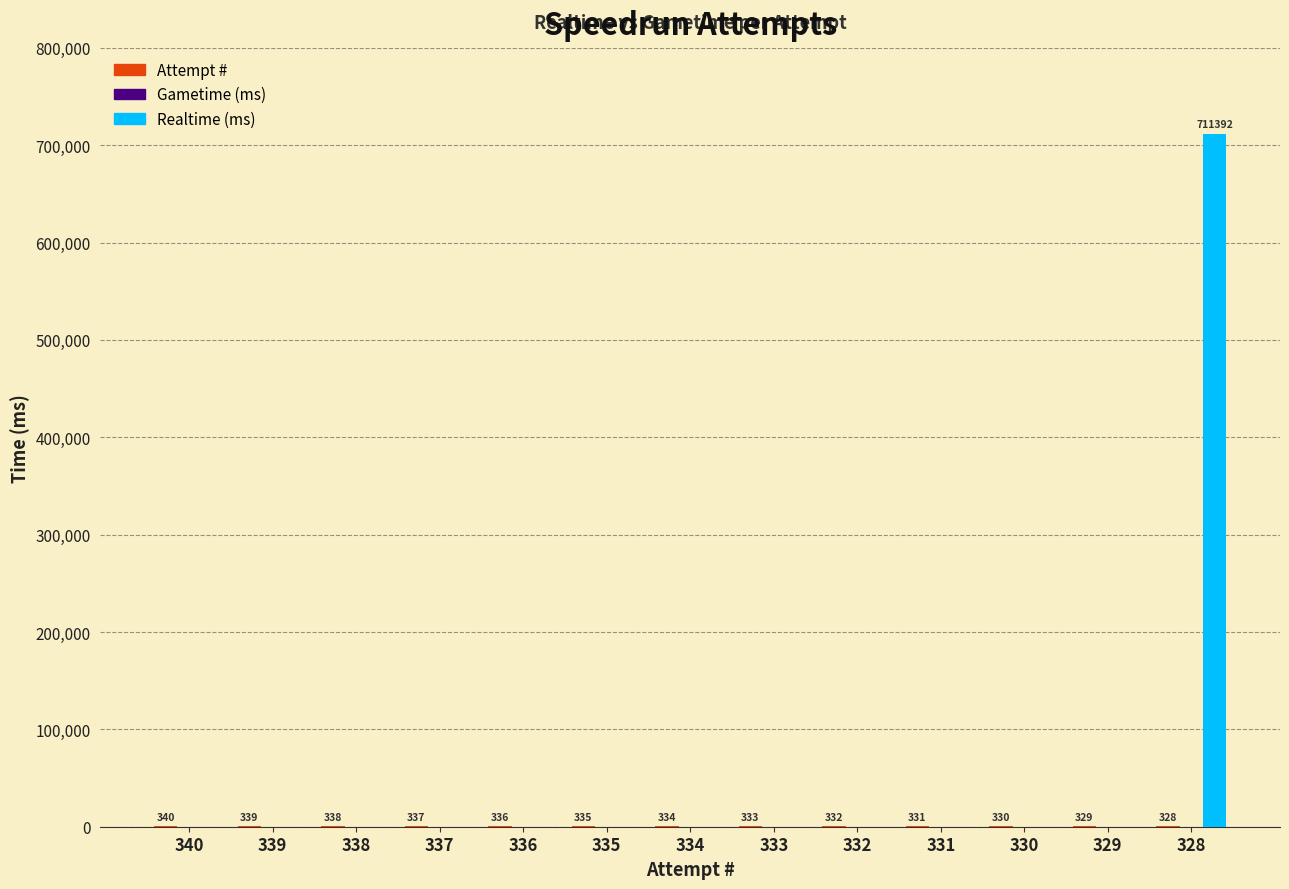

Which category has the highest value across all series?

328